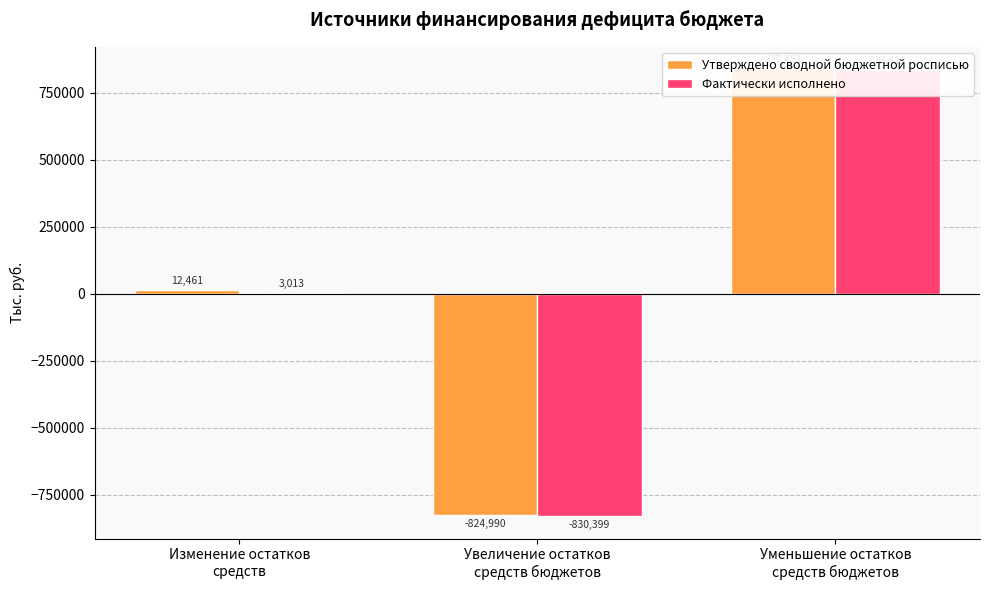

What is the difference between the highest and lowest values at Изменение остатков
средств?

9448.4